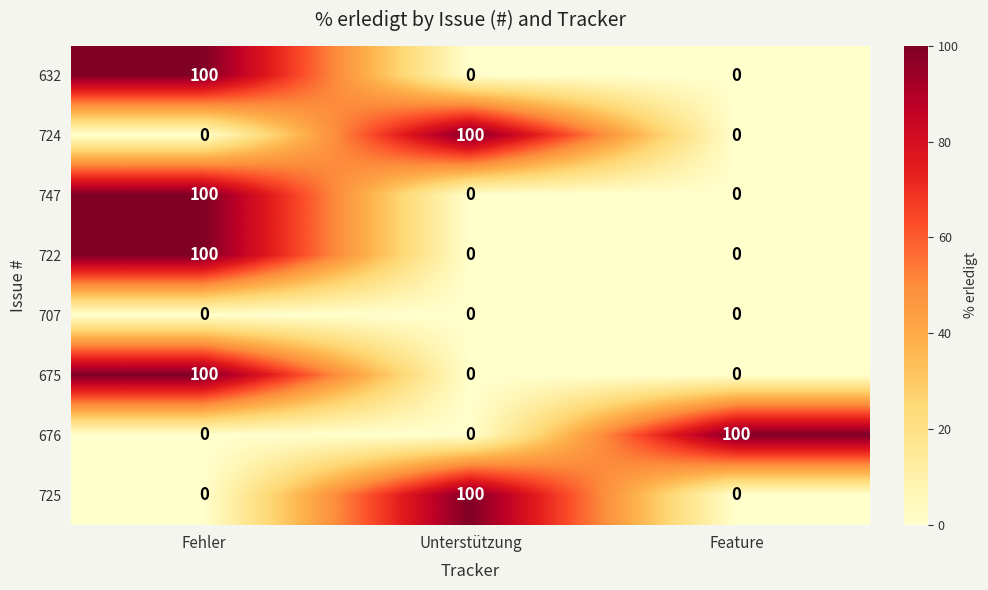

Reading left to right, what are all the values shown in this chart?

632: 100	0	0
724: 0	100	0
747: 100	0	0
722: 100	0	0
707: 0	0	0
675: 100	0	0
676: 0	0	100
725: 0	100	0